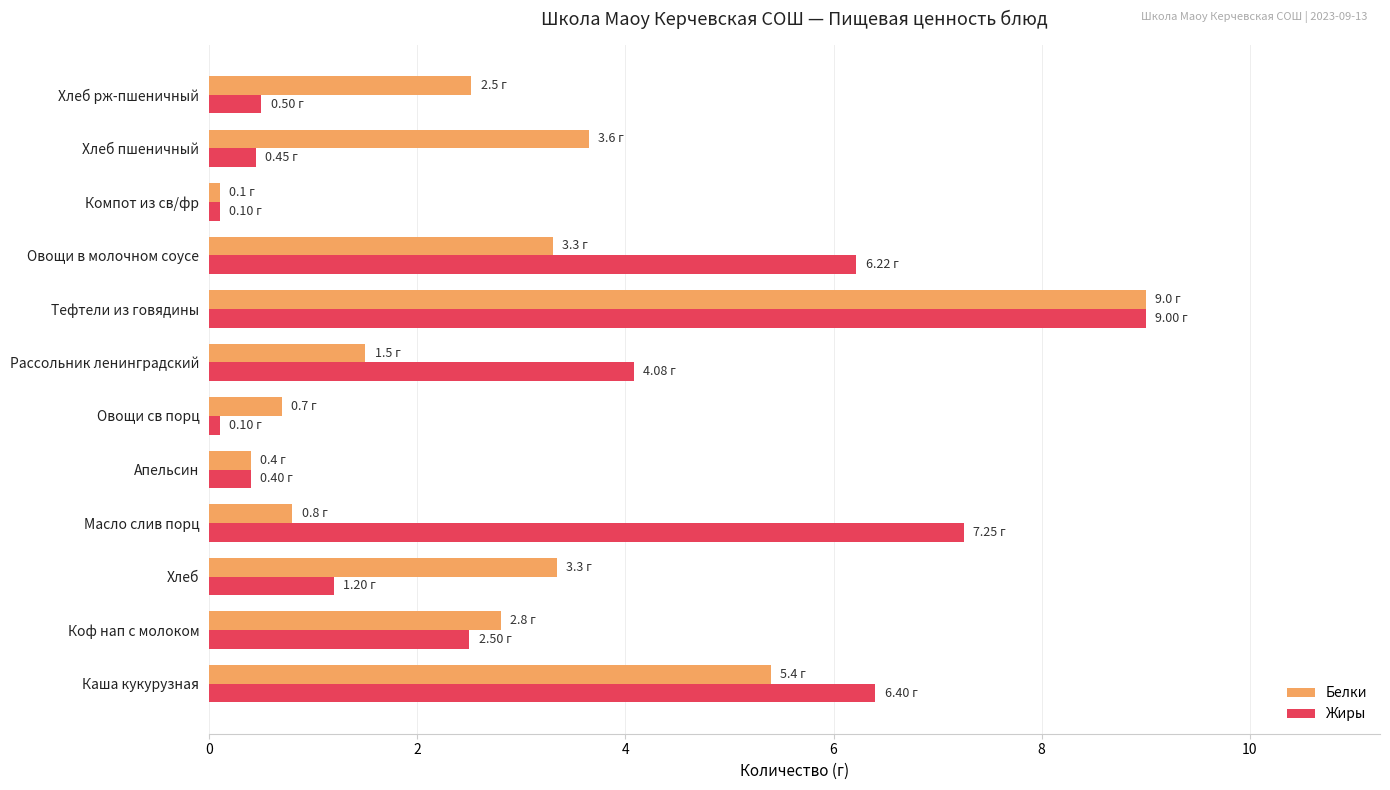

Which series has the largest total across all categories?

Жиры